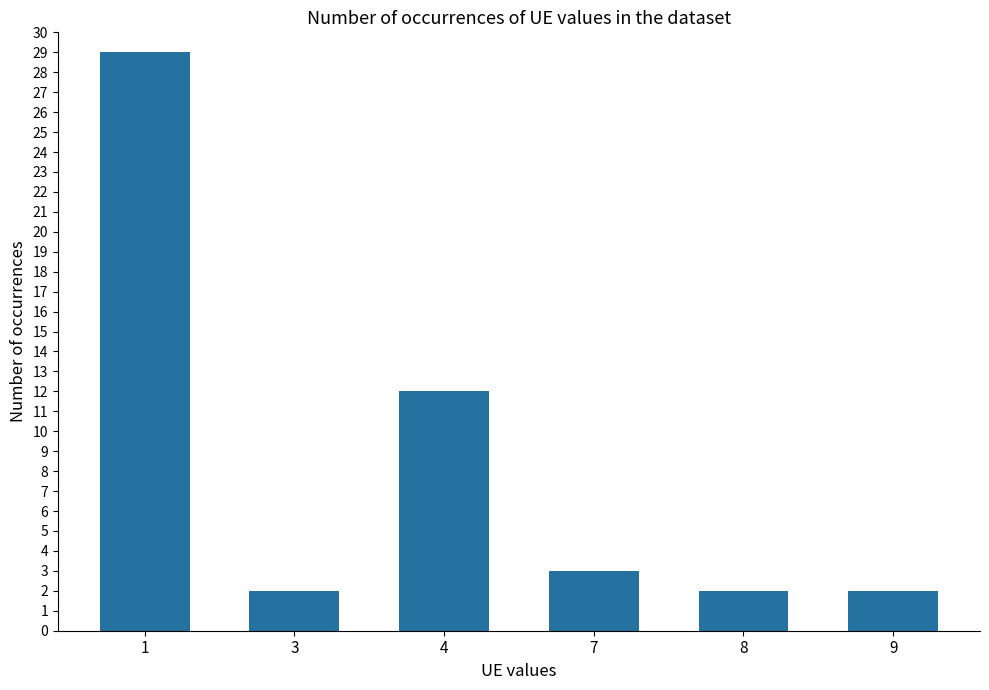

Reading left to right, extract all data points from this chart.

1=29	3=2	4=12	7=3	8=2	9=2